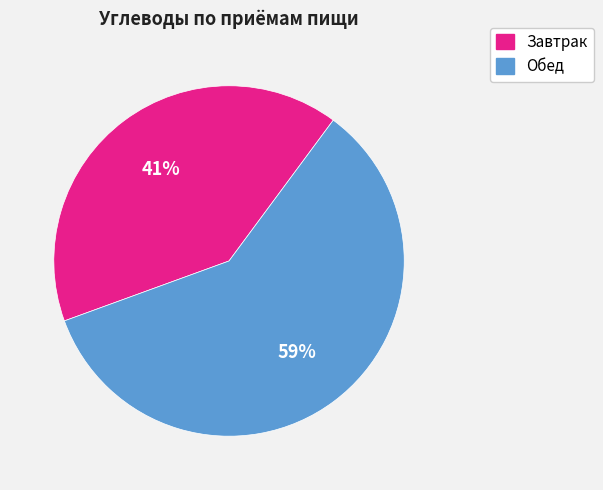

Does Завтрак represent more than half of the total?

No